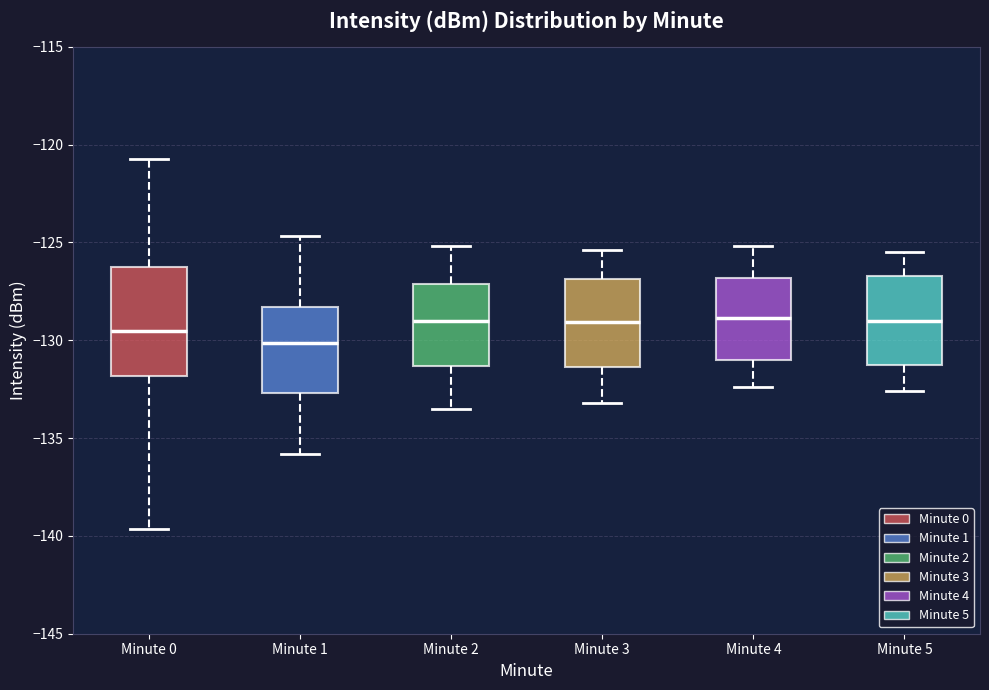

Reading left to right, read every box against the y-axis: the position of its median line, the range the box covers, and the ends of its whiskers. The values are not printed on the chart, so give them approximately, as read against the axis.

Minute 0: median -129.5, box -132.0 to -126.0, whiskers -139.5 to -121.0
Minute 1: median -130.0, box -132.5 to -128.5, whiskers -136.0 to -124.5
Minute 2: median -129.0, box -131.5 to -127.0, whiskers -133.5 to -125.0
Minute 3: median -129.0, box -131.5 to -127.0, whiskers -133.0 to -125.5
Minute 4: median -129.0, box -131.0 to -127.0, whiskers -132.5 to -125.0
Minute 5: median -129.0, box -131.5 to -126.5, whiskers -132.5 to -125.5